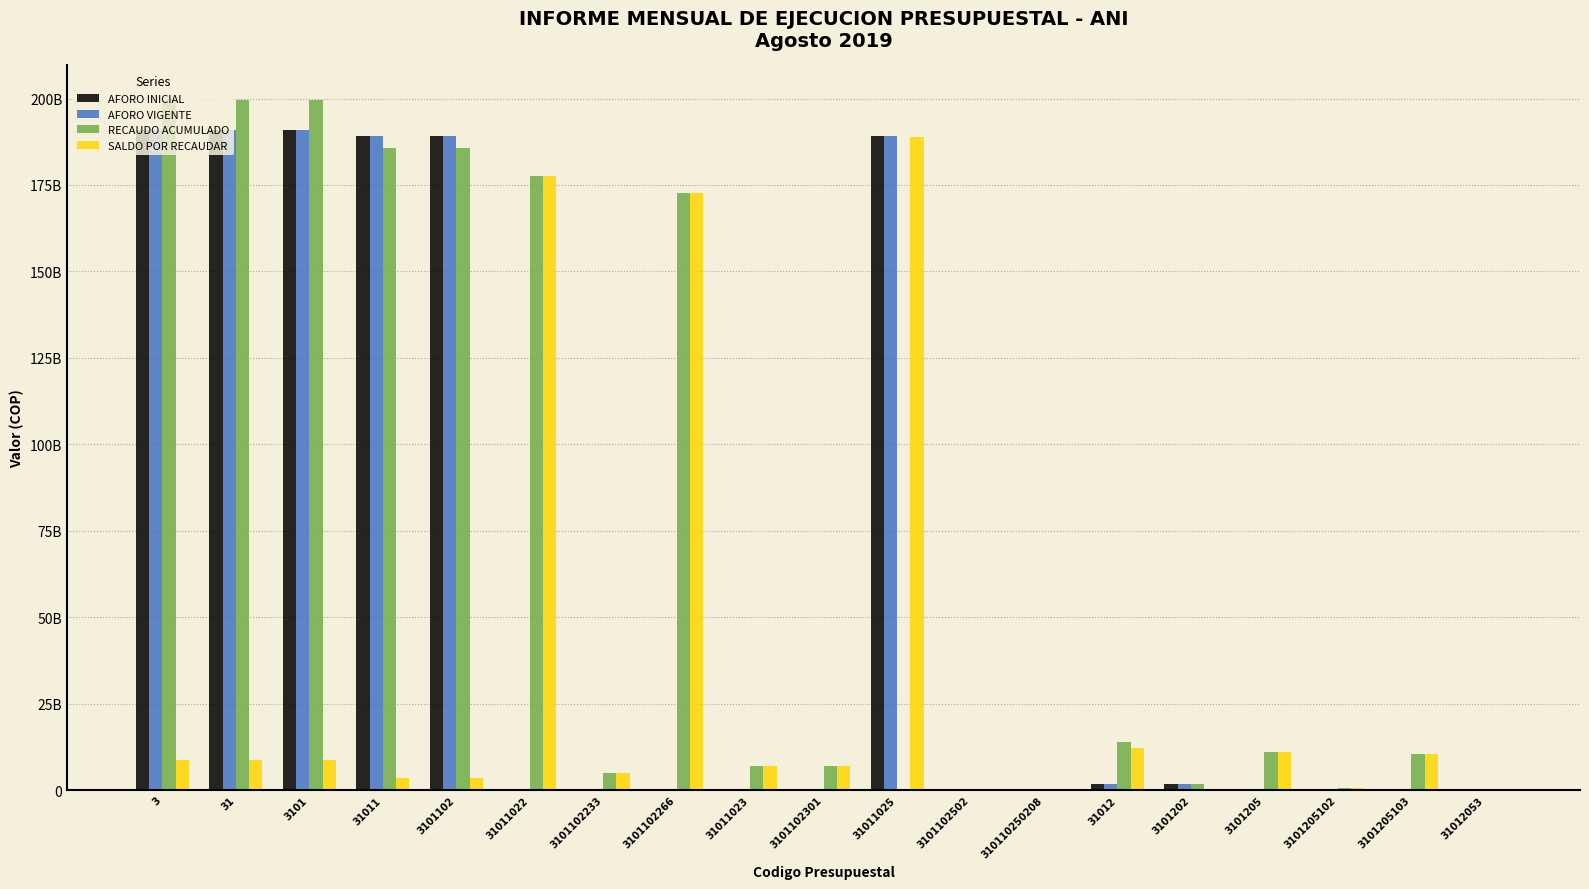

Are the bars horizontal?

No